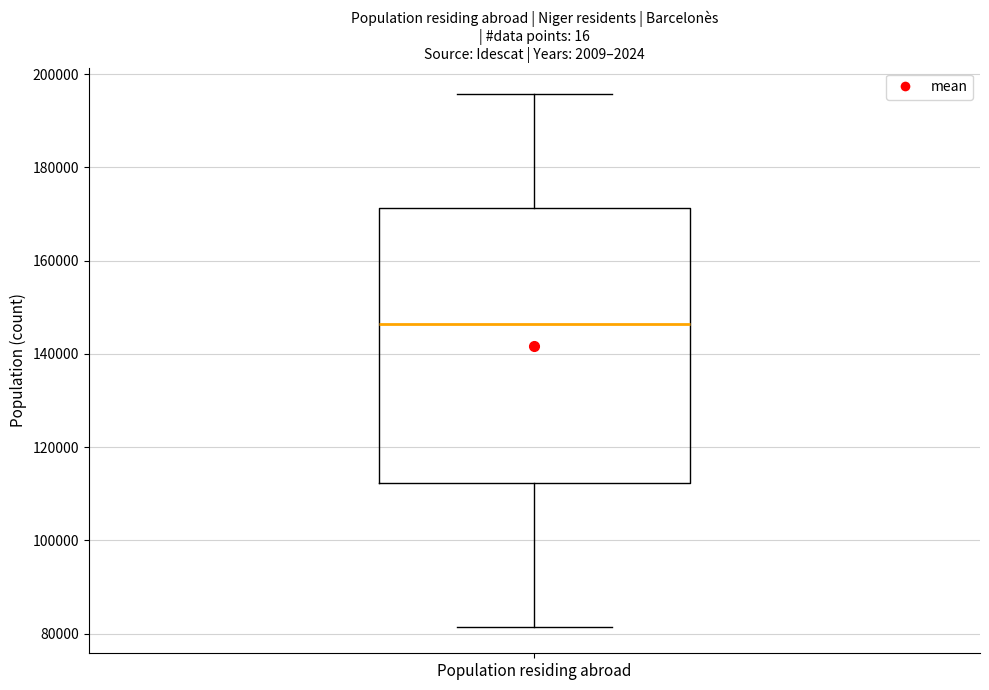

Transcribe this box plot: give where the median line is, the range the box spans, and where the two whiskers end, as read against the y-axis. The values are not printed on the chart, so give them approximately, as read against the axis.

median 146000, box 112000 to 172000, whiskers 82000 to 196000